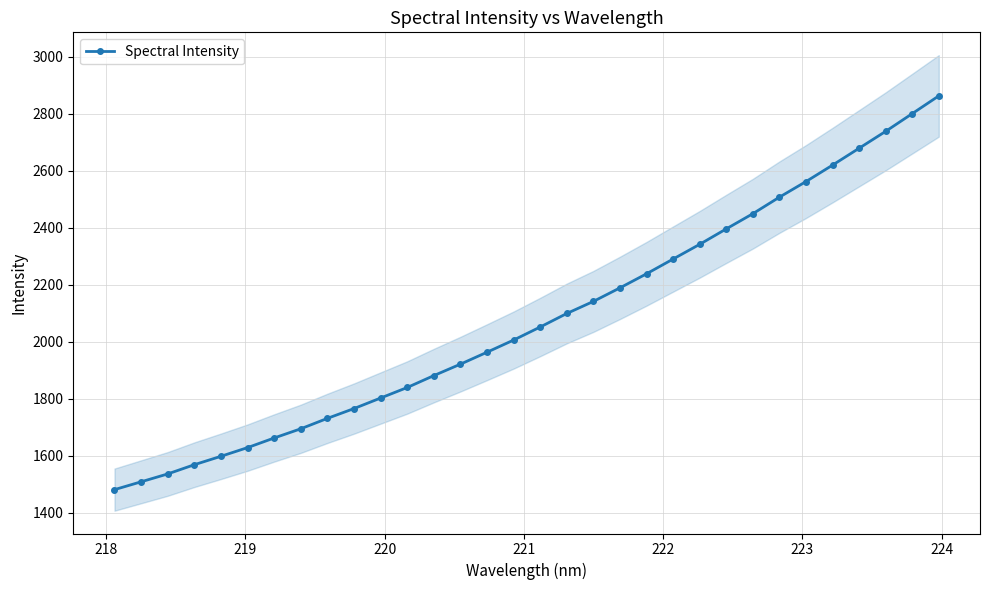

How many values exceed 2051?

16